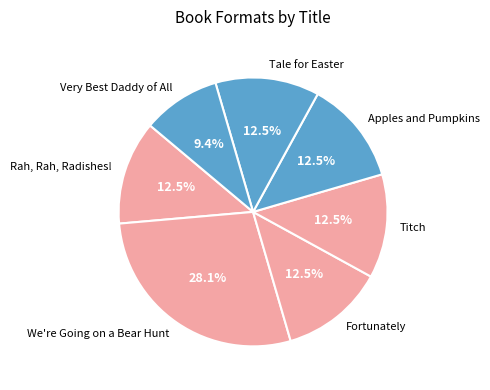

Does any single category account for the majority?

No